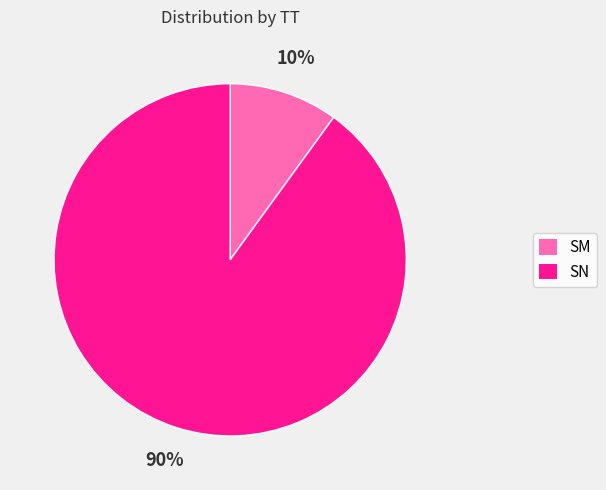

How many slices are in this pie chart?

2